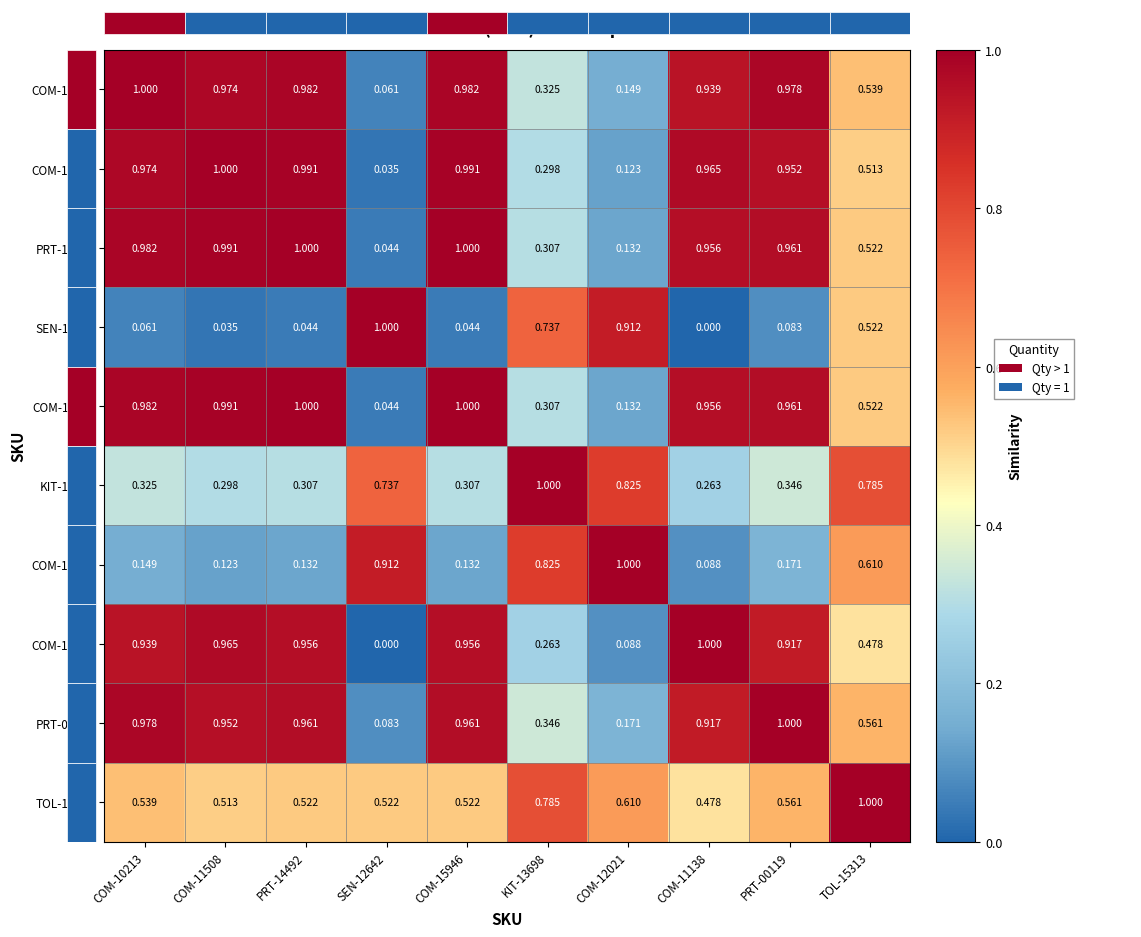

How many distinct data groups are displayed?

10